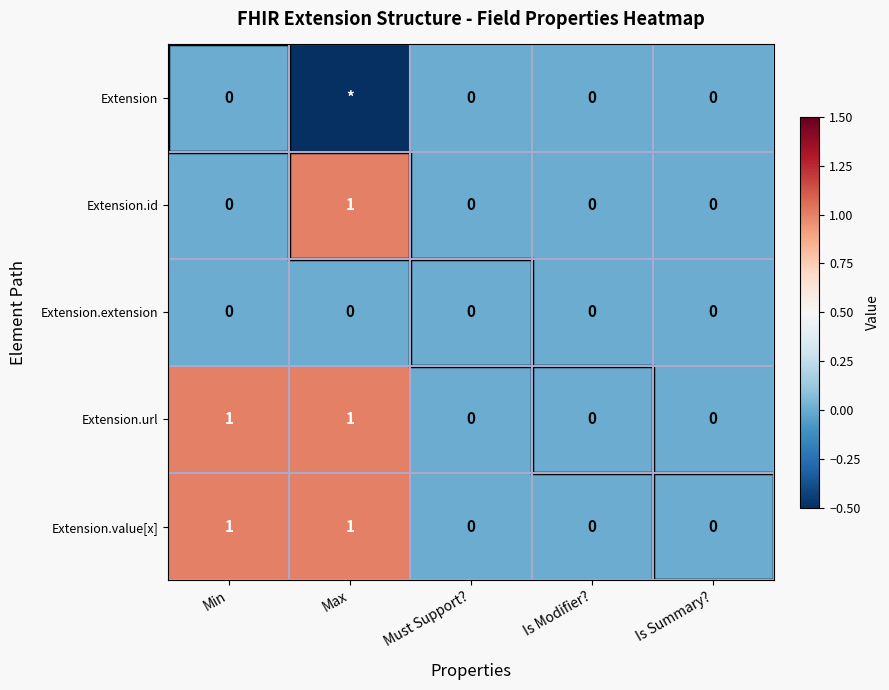

Is the value of Extension.value[x] at Max greater than the value of Extension.url at Is Modifier??

Yes